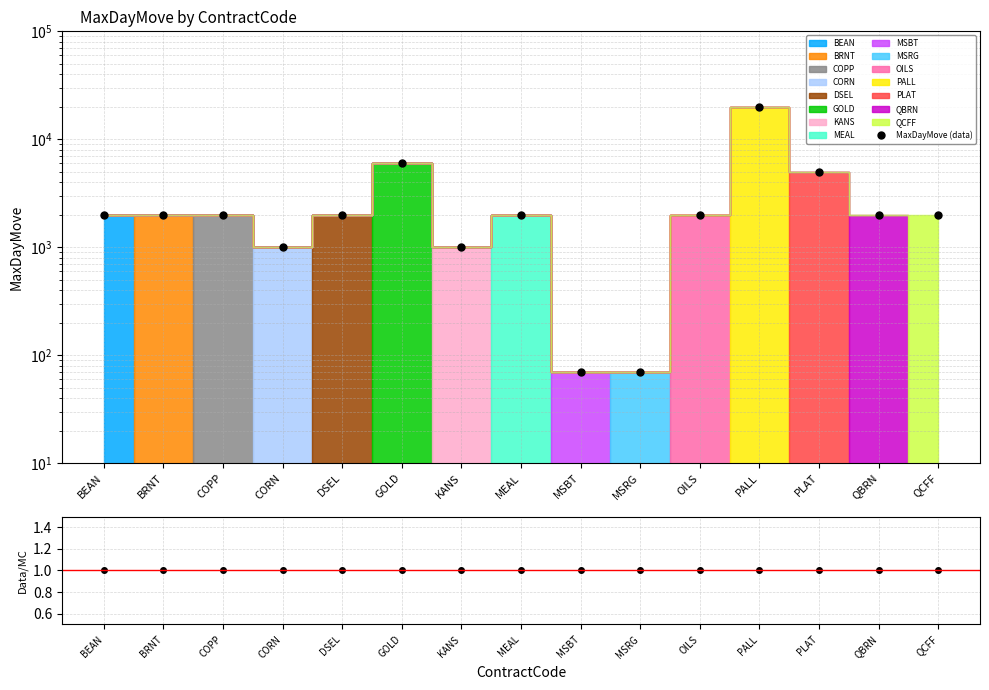

Which series has the widest spread of values?

MaxDayMove (data)